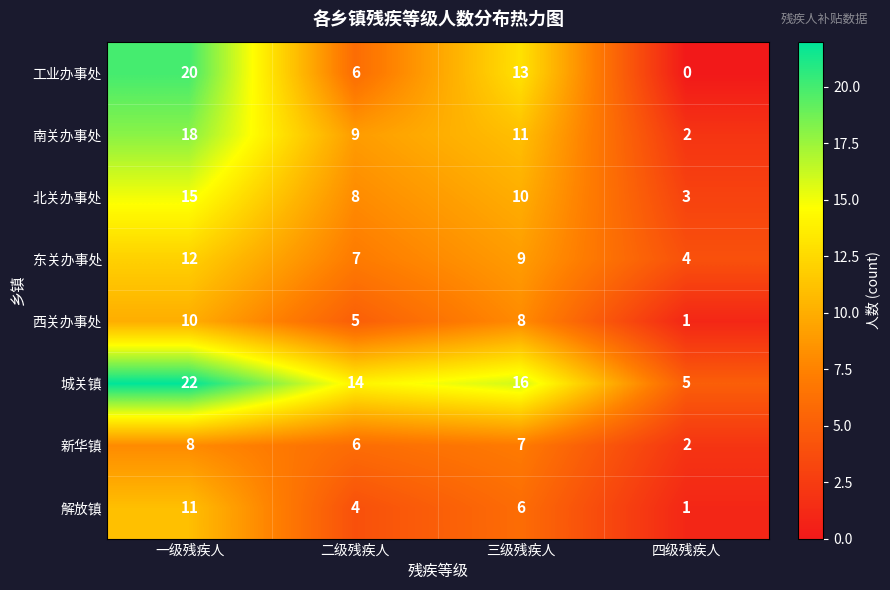

What is the total value across all series at 二级残疾人?

59